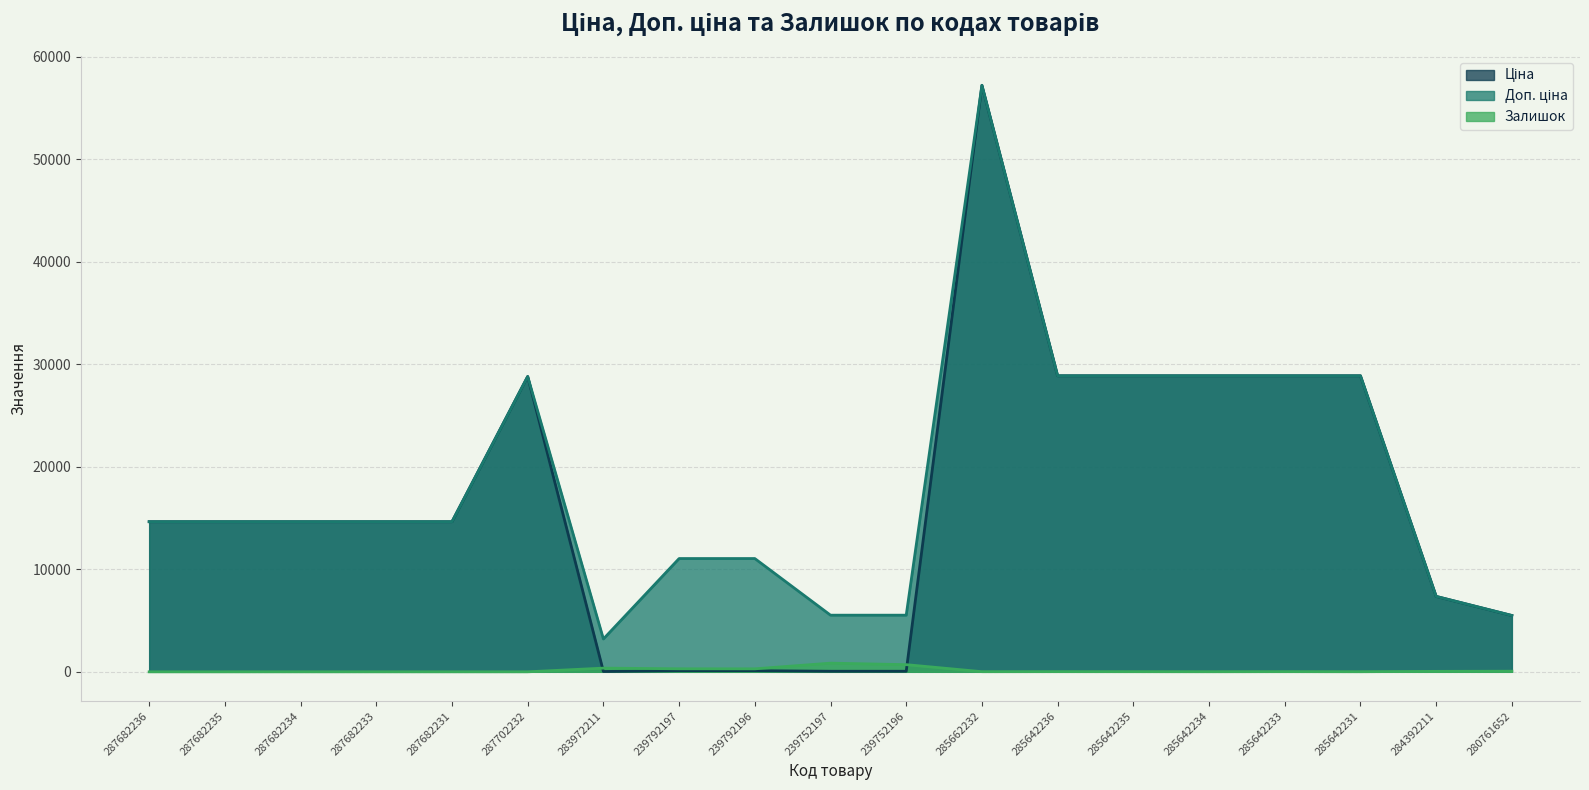

What are all the series names shown in the legend?

Ціна, Доп. ціна, Залишок